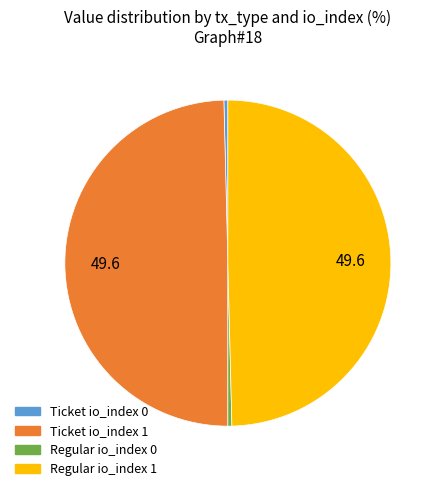

Combined, do Regular io_index 1 and Ticket io_index 1 account for over 50%?

Yes